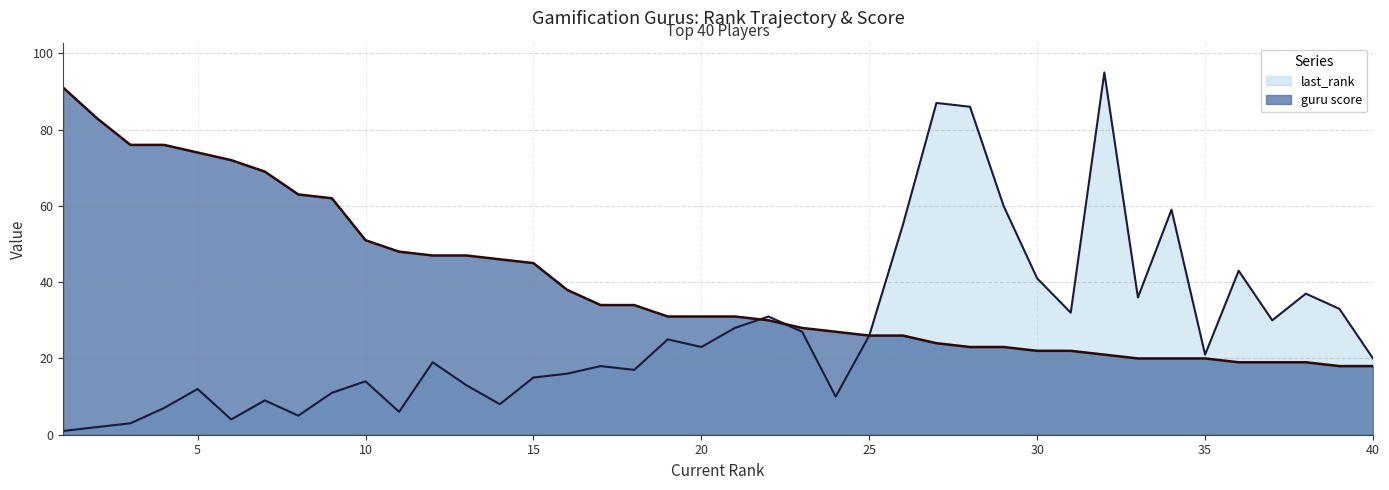

What is the difference between the maximum and minimum values in the guru score series?

73